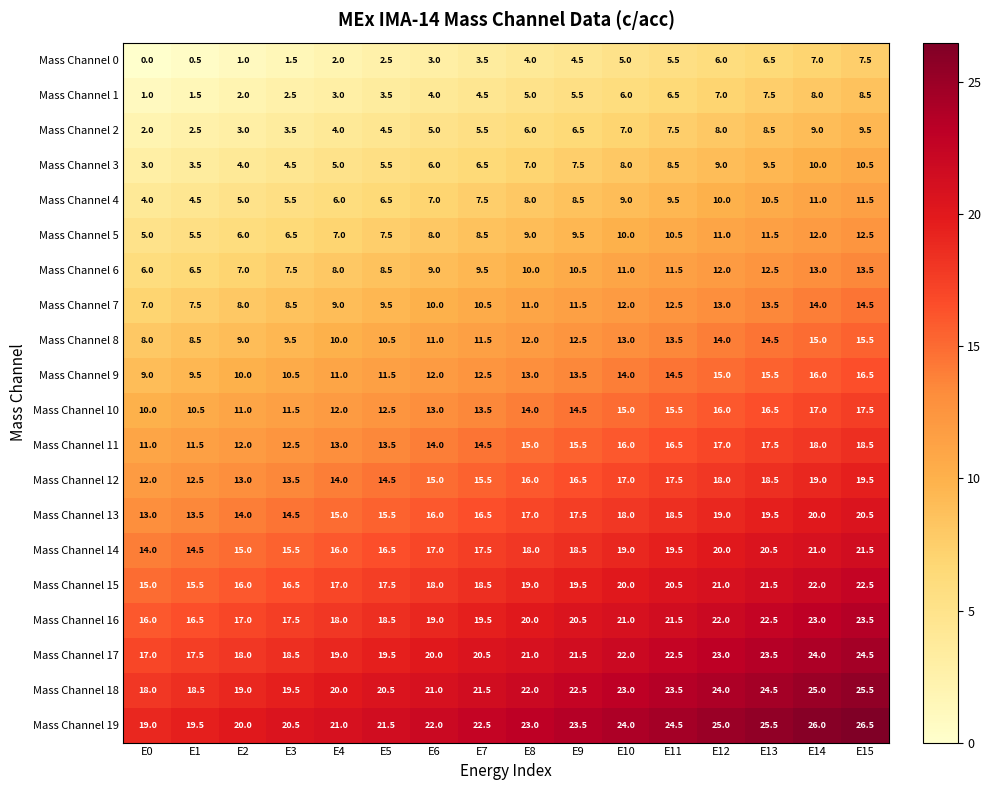

Rank the series by their maximum value, from lowest to highest.

Mass Channel 0, Mass Channel 1, Mass Channel 2, Mass Channel 3, Mass Channel 4, Mass Channel 5, Mass Channel 6, Mass Channel 7, Mass Channel 8, Mass Channel 9, Mass Channel 10, Mass Channel 11, Mass Channel 12, Mass Channel 13, Mass Channel 14, Mass Channel 15, Mass Channel 16, Mass Channel 17, Mass Channel 18, Mass Channel 19